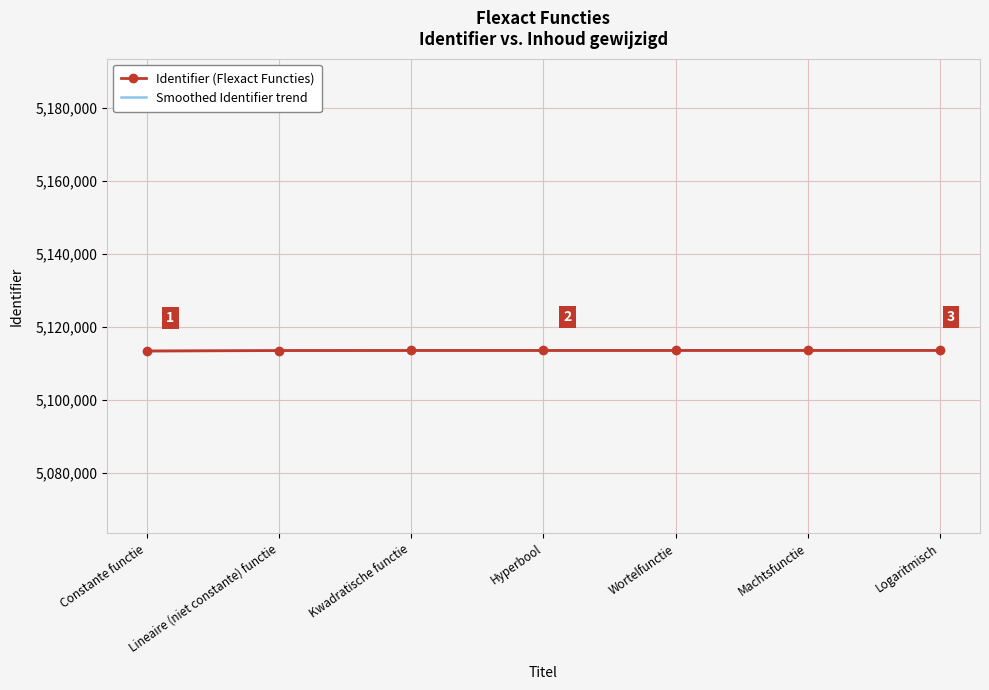

How many series are shown in this chart?

1